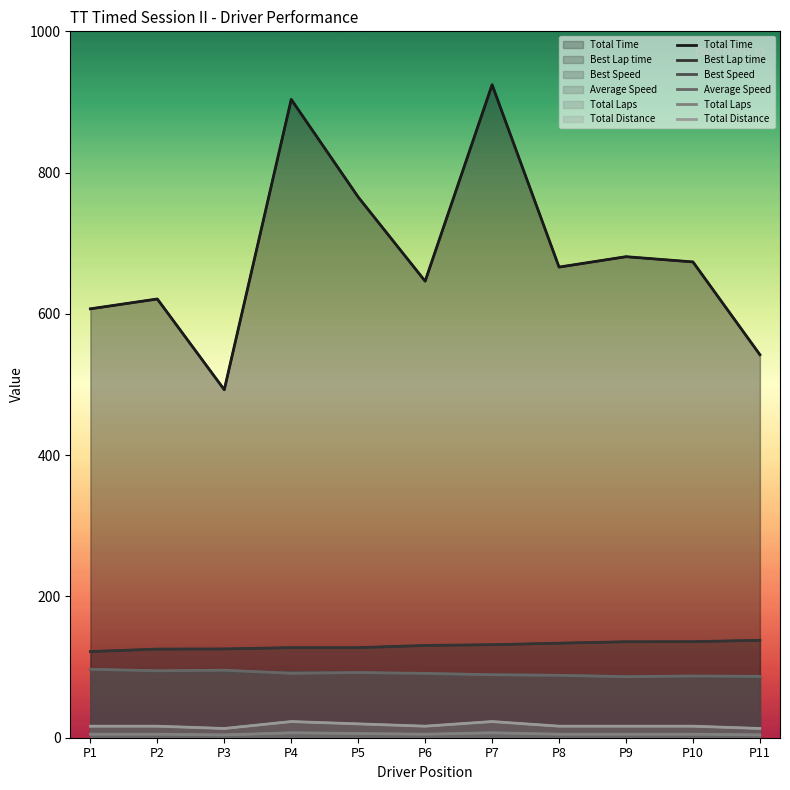

How many data points does each series have?

11